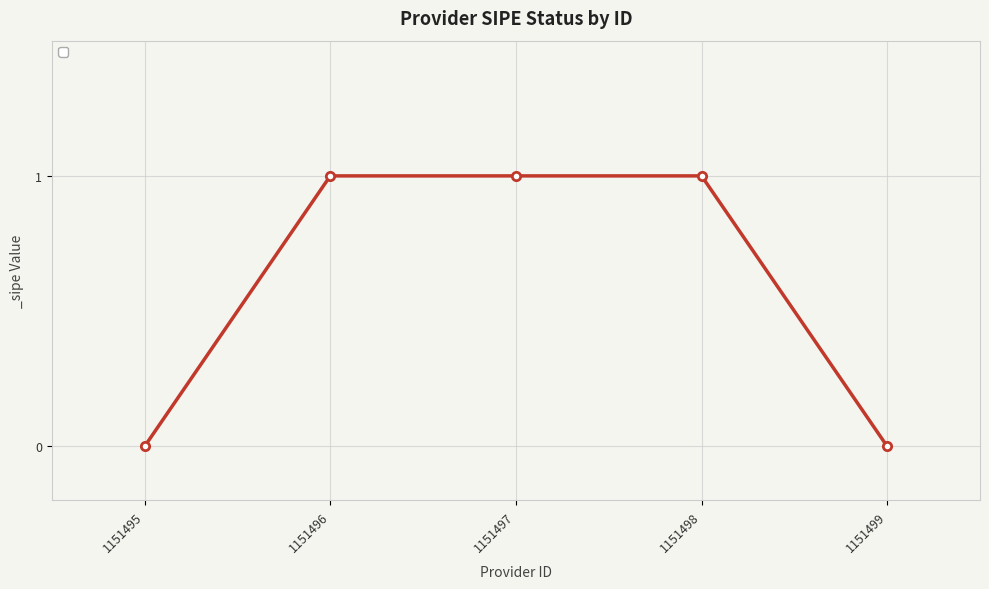

Approximately how many times larger is the value at 1151498 compared to 1151497?

1.0